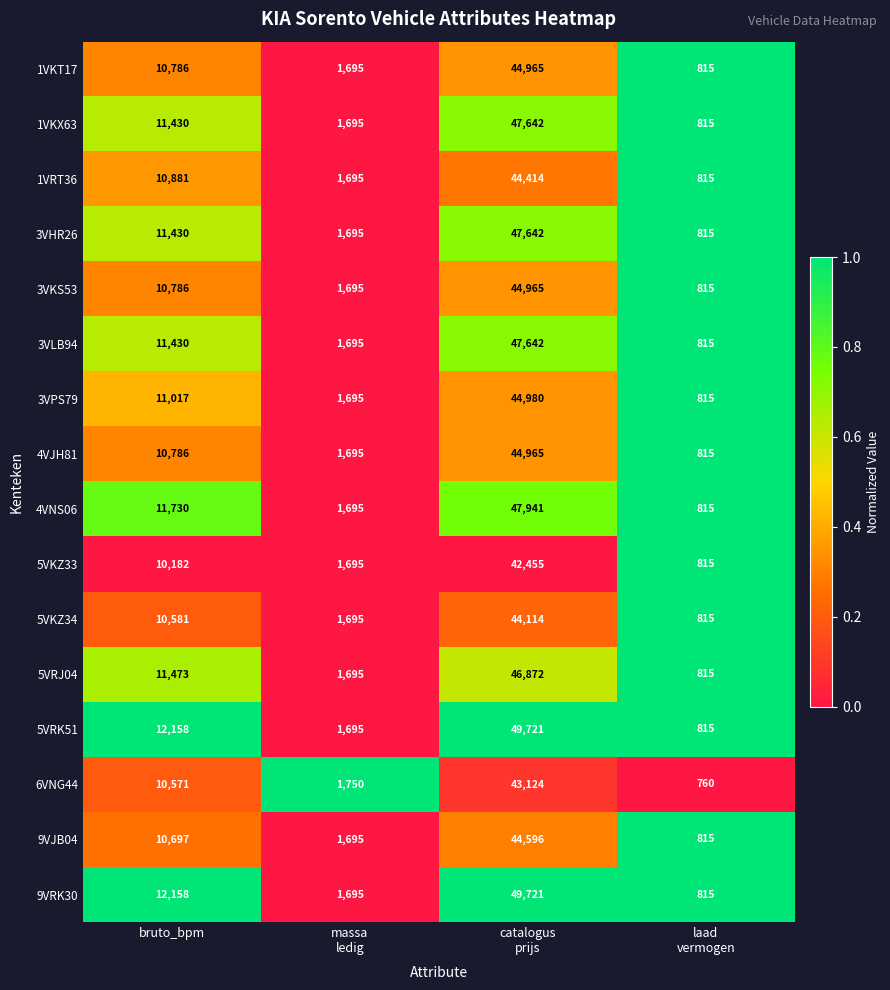

Is the value of 3VHR26 at bruto_bpm greater than the value of 9VRK30 at bruto_bpm?

No